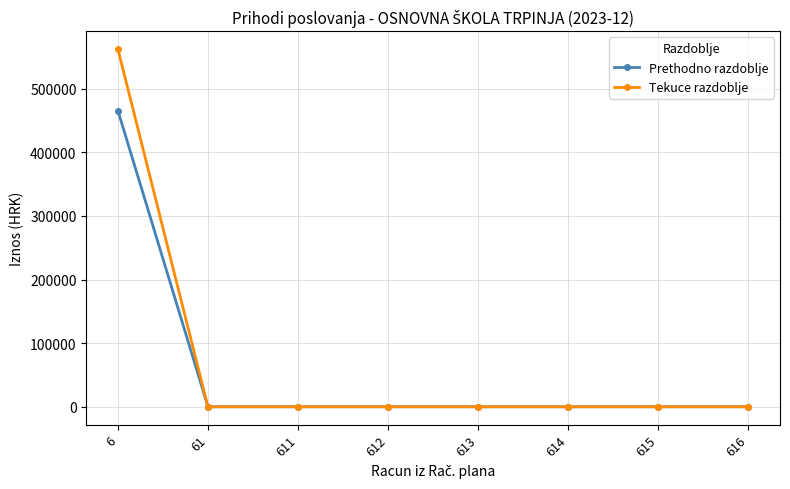

What is the average value of the Prethodno razdoblje series?

58207.1